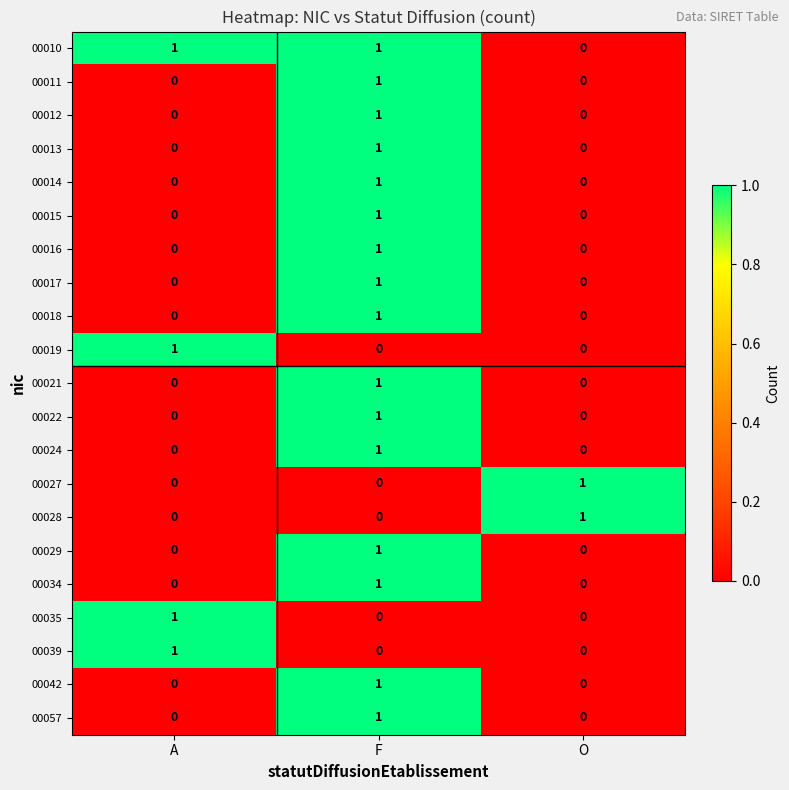

Is it true that 00014 equals 0 at A?

True